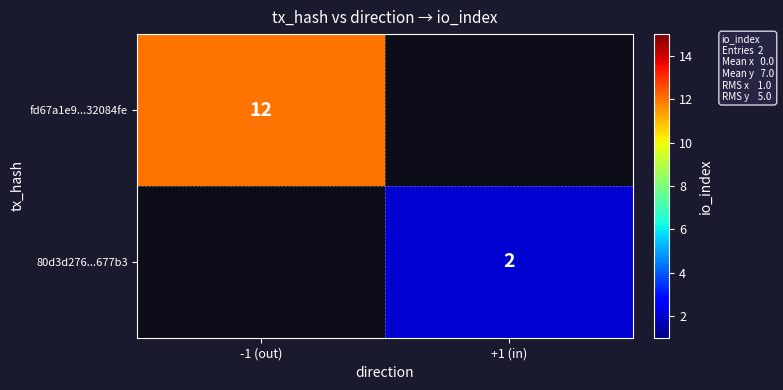

Is it true that fd67a1e9...32084fe equals 12 at -1 (out)?

True